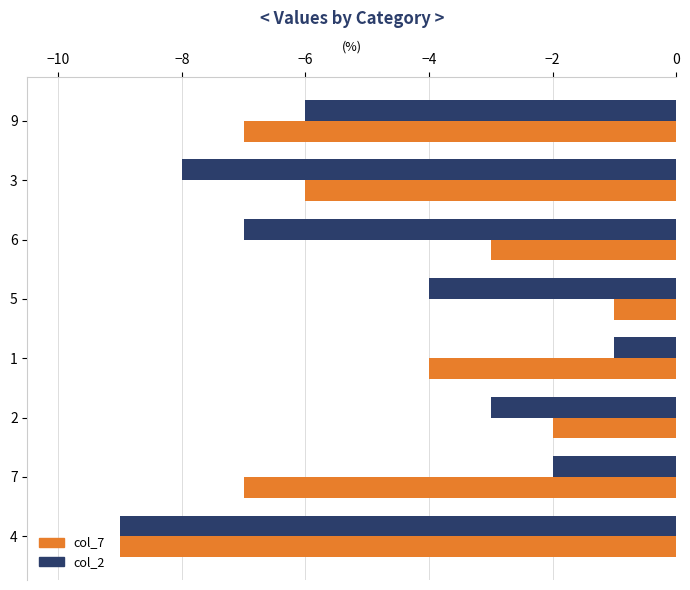

Which category has the highest value in the col_7 series?

5